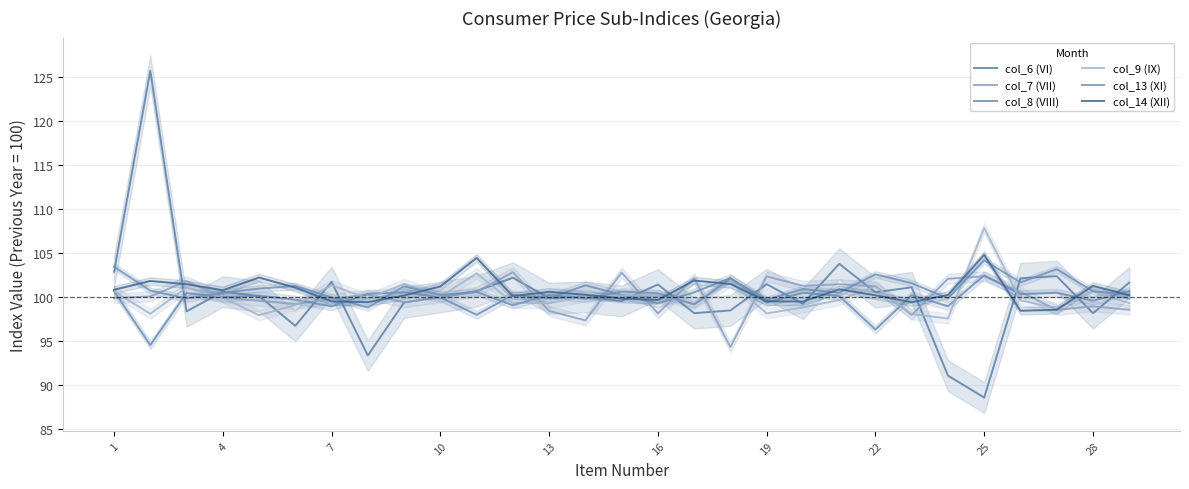

What is the sum of the col_7 (VII) values at 23 and 28?

202.1